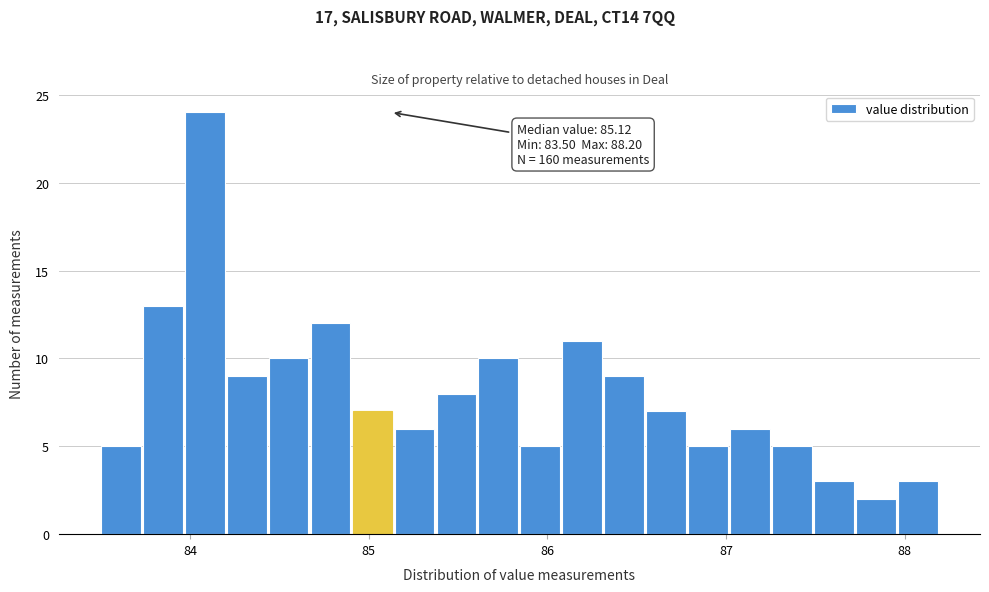

Around what value on the x-axis is the tallest bar? Give the approximate position of its centre, as read against the axis.

84.1